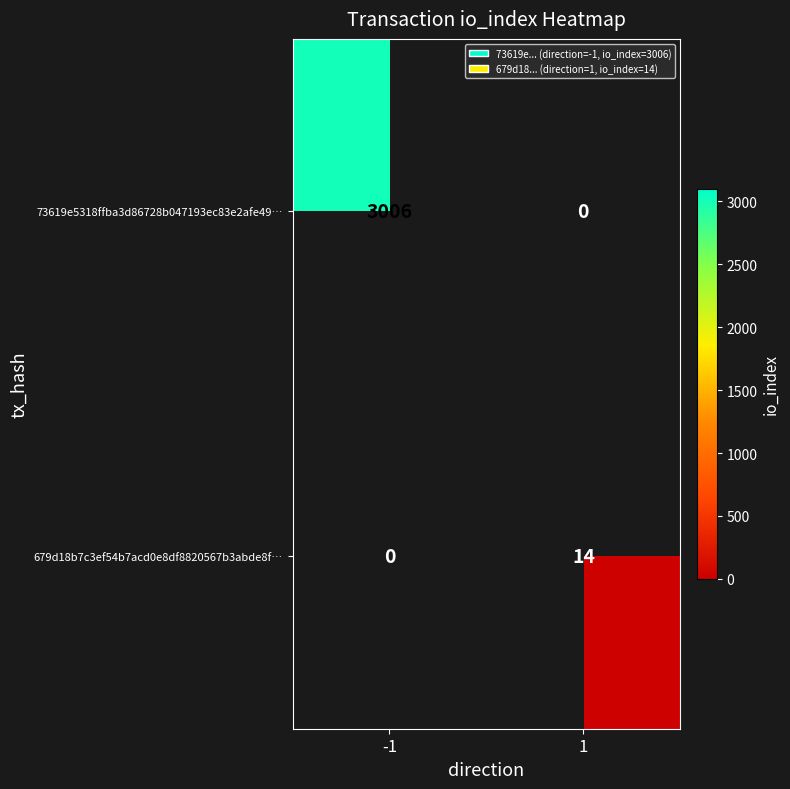

The value of 73619e5318ffba3d86728b047193ec83e2afe49… at -1 is 1750. True or false?

False